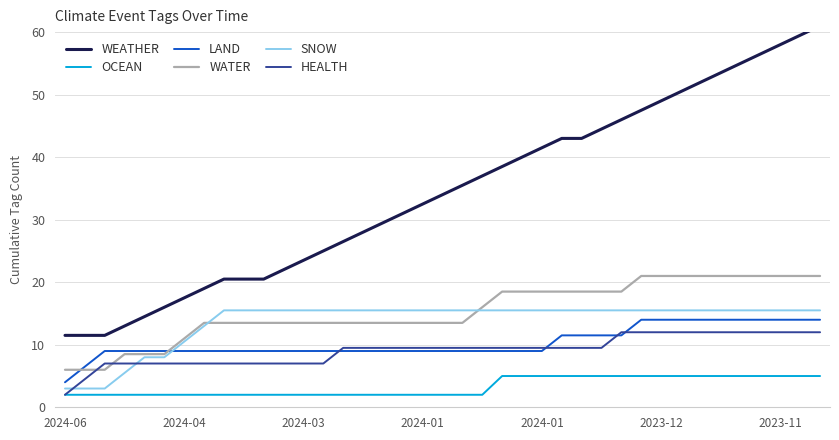

Which has a higher value, 7 or 35?

35